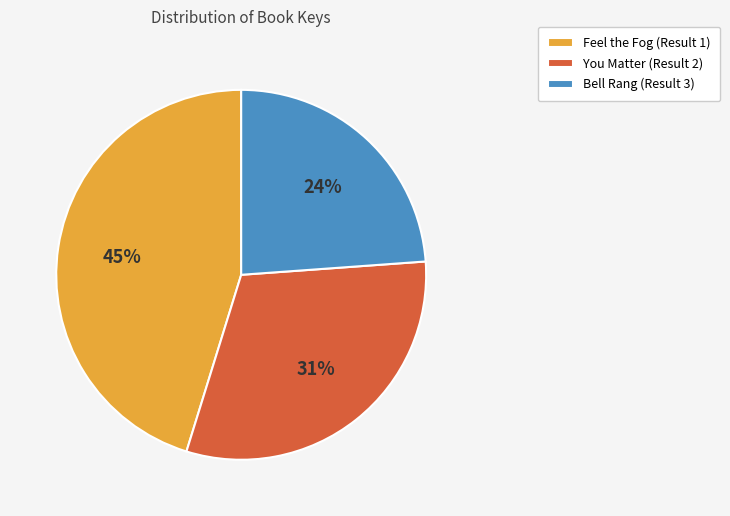

Is it true that You Matter (Result 2) is 31% of the pie?

True